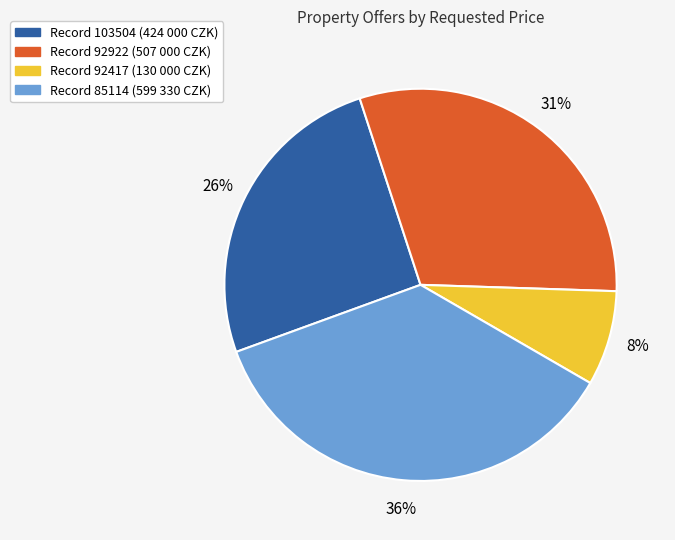

Is there any slice that represents more than half of the pie?

No